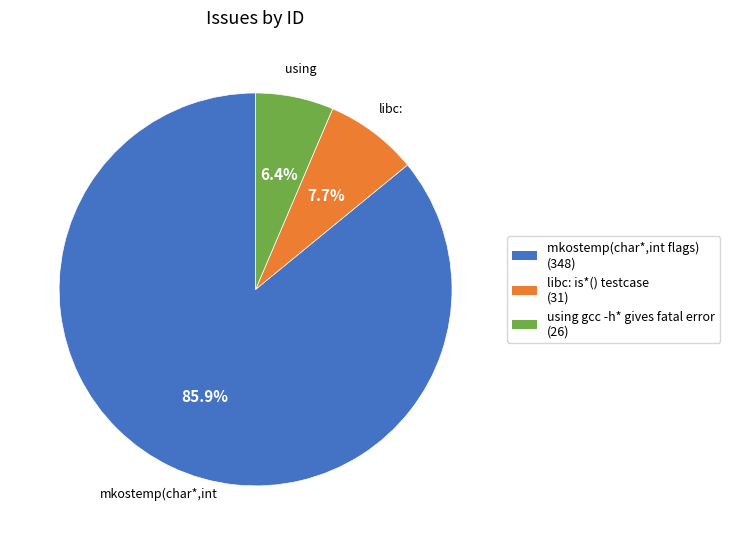

What is the smallest slice in the pie chart?

using gcc -h* gives fatal error